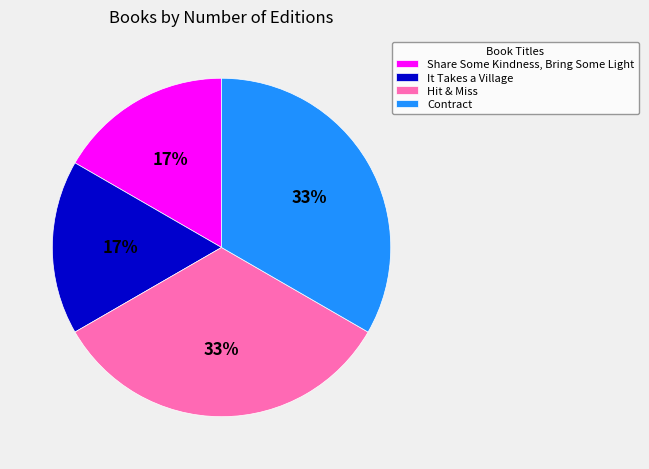

Is there any slice that represents more than half of the pie?

No